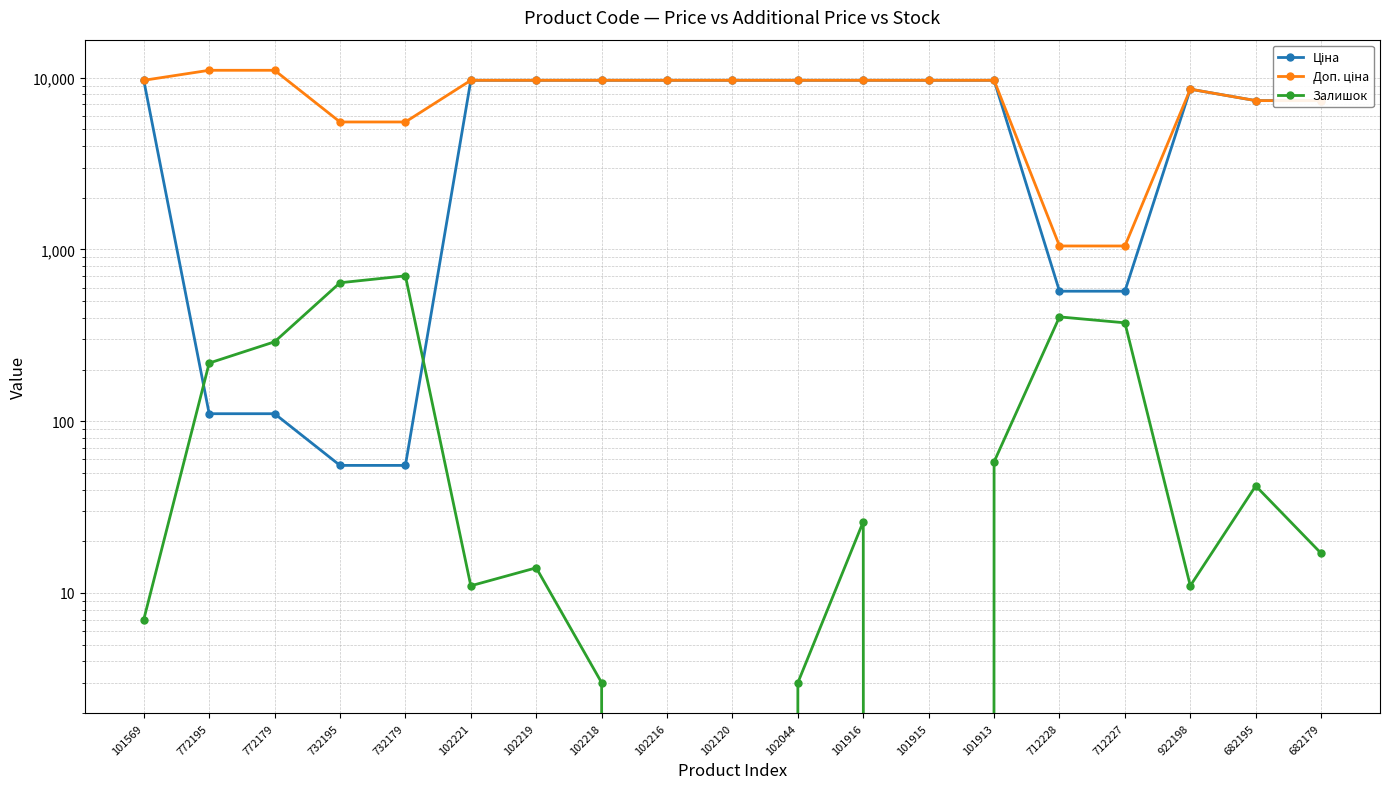

What is the label of the 7th point from the right?

101915